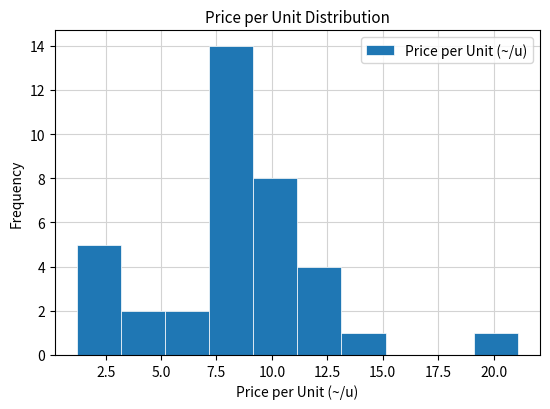

Around what value on the x-axis is the tallest bar? Give the approximate position of its centre, as read against the axis.

8.0